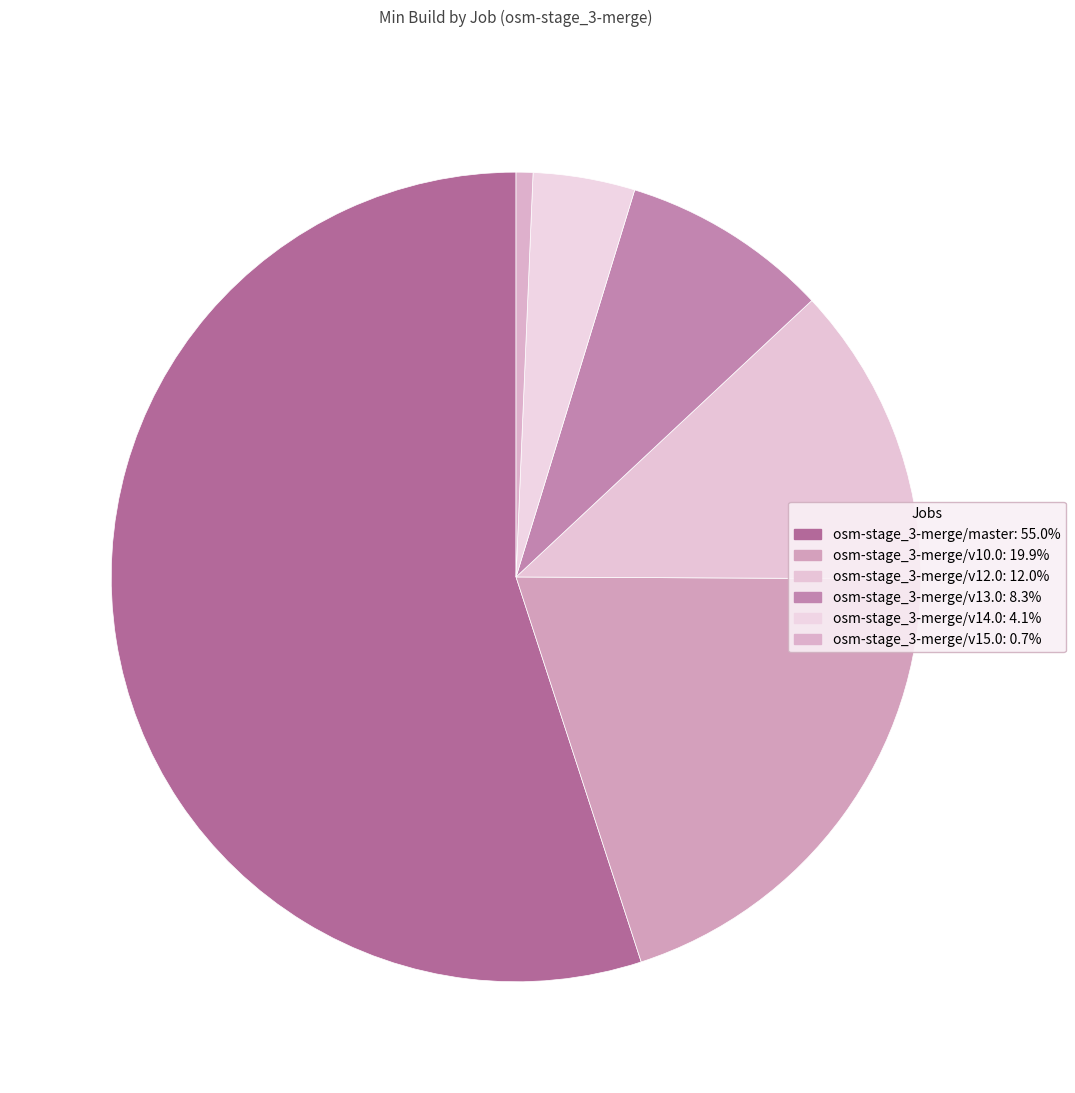

What is the change in value from osm-stage_3-merge/v12.0 to osm-stage_3-merge/v15.0?

-593